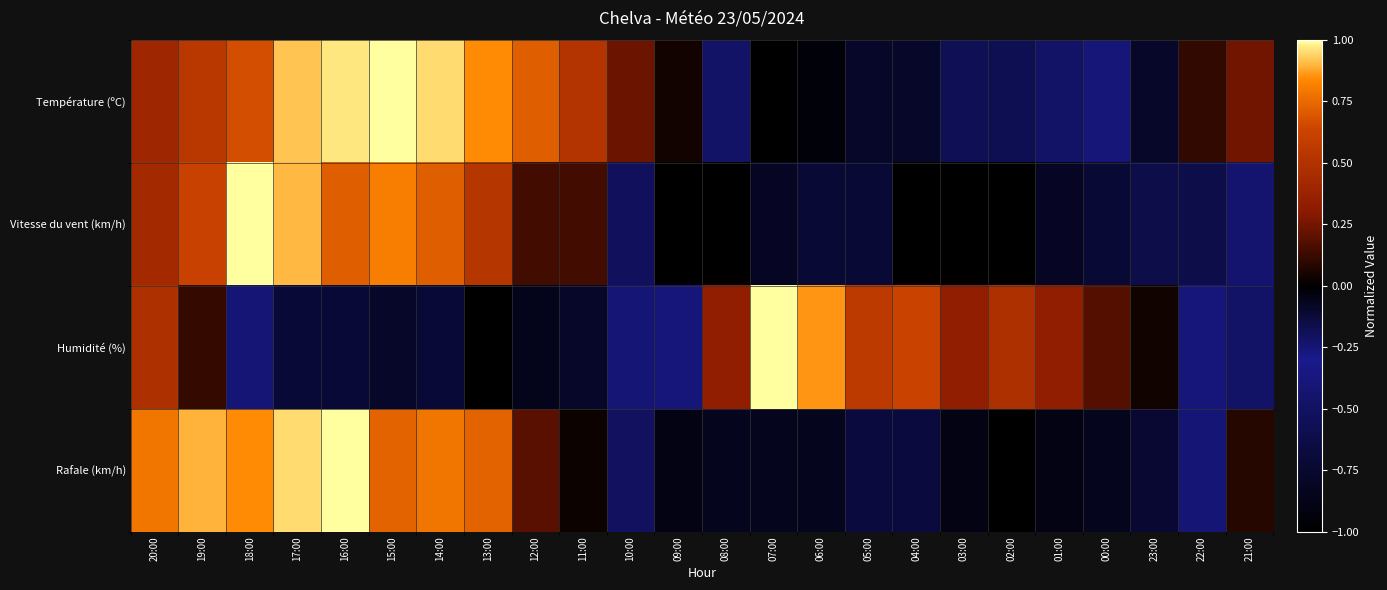

What is the total value across all series at 23:00?

-1.4